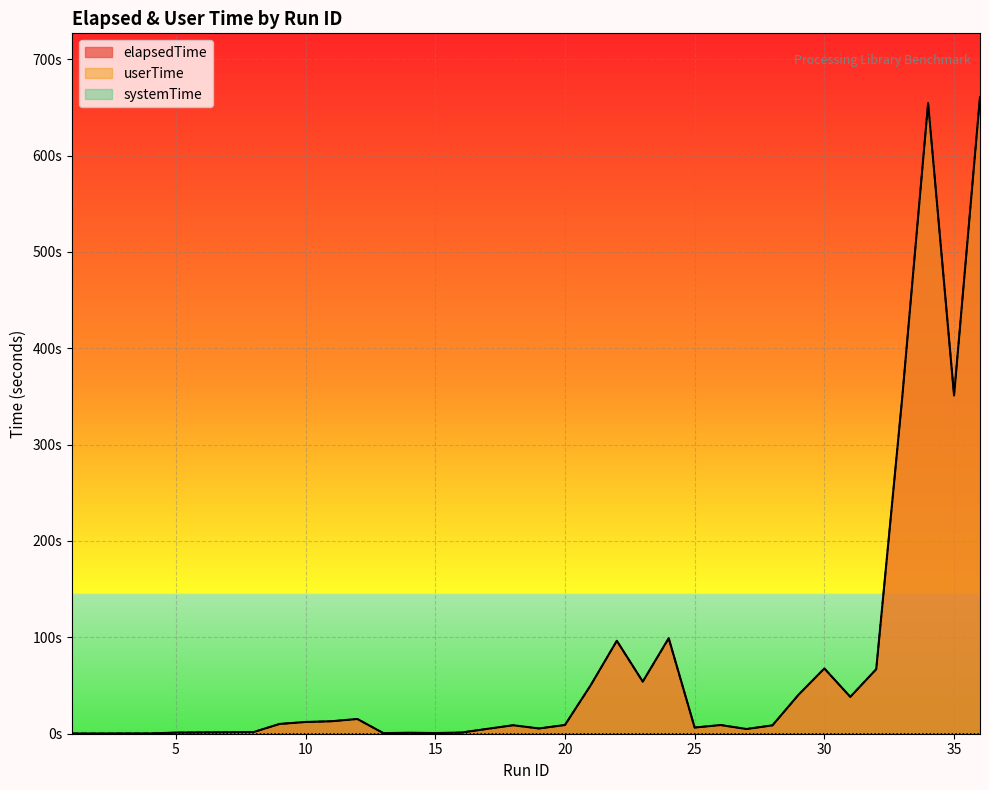

Reading left to right, transcribe all the data shown in this chart.

elapsedTime: 1=0.2	2=0.2	3=0.3	4=0.3	5=1.1	6=1.4	7=1.5	8=1.7	9=10.2	10=12.2	11=12.9	12=15.3	13=0.6	14=1.0	15=0.7	16=1.2	17=5.0	18=8.8	19=5.5	20=9.0	21=50.6	22=96.5	23=54.1	24=99.2	25=6.4	26=9.0	27=4.9	28=8.7	29=40.3	30=67.7	31=38.2	32=67.0	33=348.2	34=654.5	35=351.1	36=660.8
userTime: 1=0.2	2=0.2	3=0.3	4=0.3	5=1.1	6=1.4	7=1.5	8=1.7	9=10.1	10=12.2	11=12.9	12=15.3	13=0.6	14=1.0	15=0.7	16=1.2	17=5.0	18=8.8	19=5.4	20=9.1	21=50.5	22=96.3	23=54.0	24=98.6	25=6.4	26=9.0	27=4.9	28=8.7	29=40.3	30=67.7	31=38.2	32=67.0	33=348.2	34=654.5	35=351.1	36=660.7
systemTime: 1=0.0	2=0.0	3=0.0	4=0.0	5=0.0	6=0.0	7=0.0	8=0.0	9=0.0	10=0.0	11=0.0	12=0.0	13=0.0	14=0.0	15=0.0	16=0.0	17=0.0	18=0.0	19=0.0	20=0.0	21=0.0	22=0.0	23=0.0	24=0.0	25=0.0	26=0.0	27=0.0	28=0.0	29=0.0	30=0.0	31=0.0	32=0.0	33=0.0	34=0.0	35=0.0	36=0.0